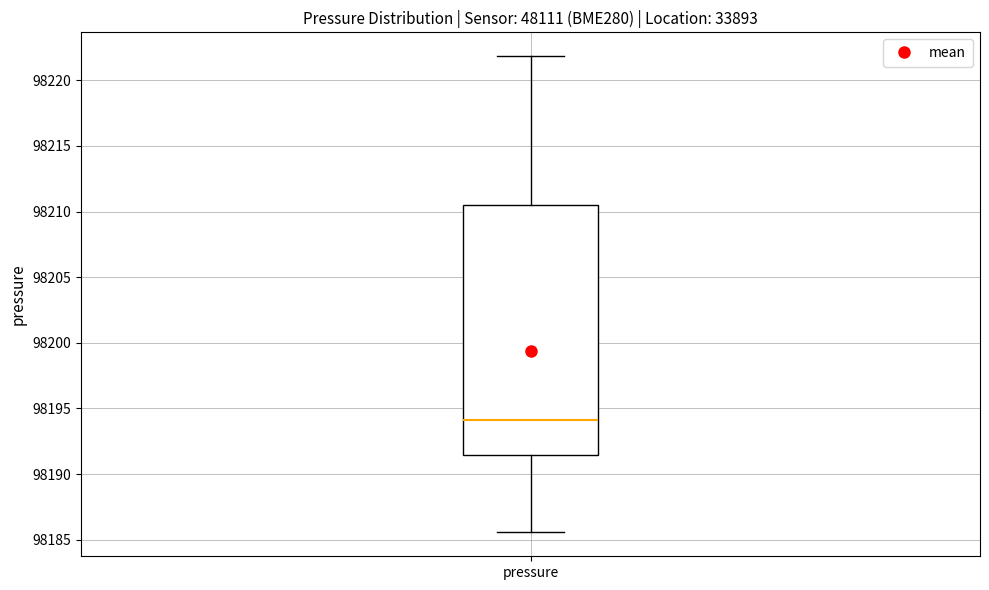

Where is the lower edge of the box for pressure on the y-axis? The values are not printed on the chart, so give them approximately, as read against the axis.

98191.5